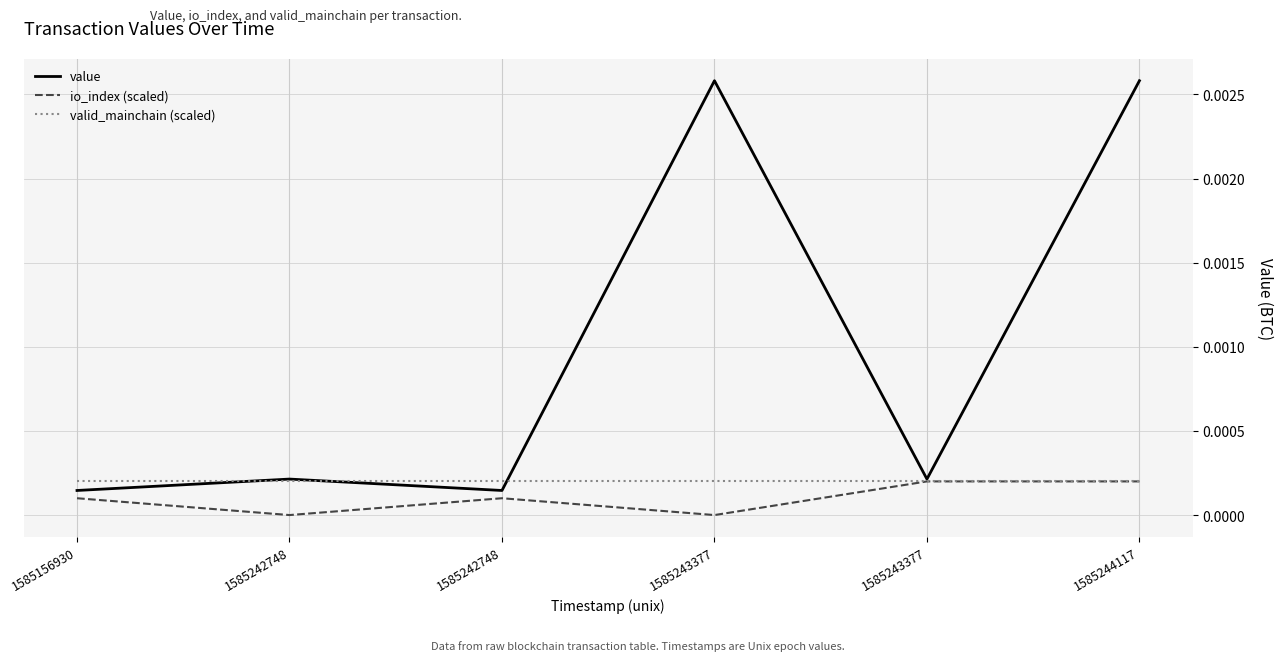

True or false: value and io_index (scaled) cross at least once.

False